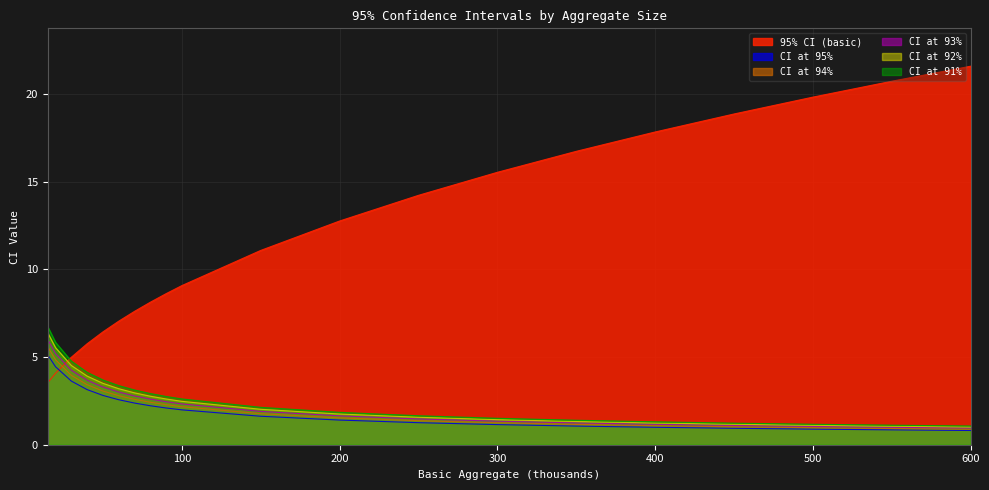

Which series has the largest total across all categories?

95% CI (basic)